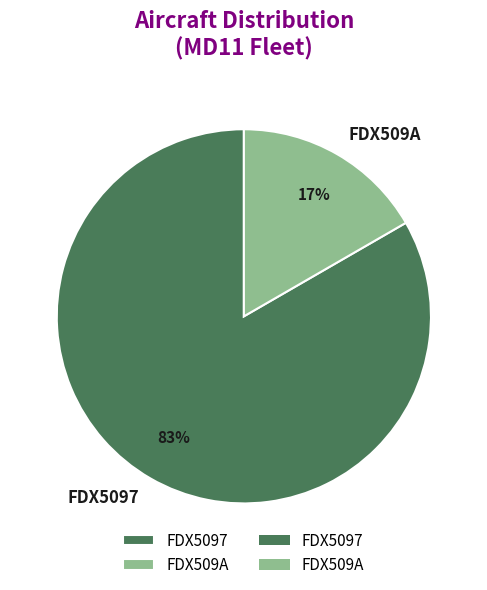

Rank the categories by value from lowest to highest.

FDX509A, FDX5097